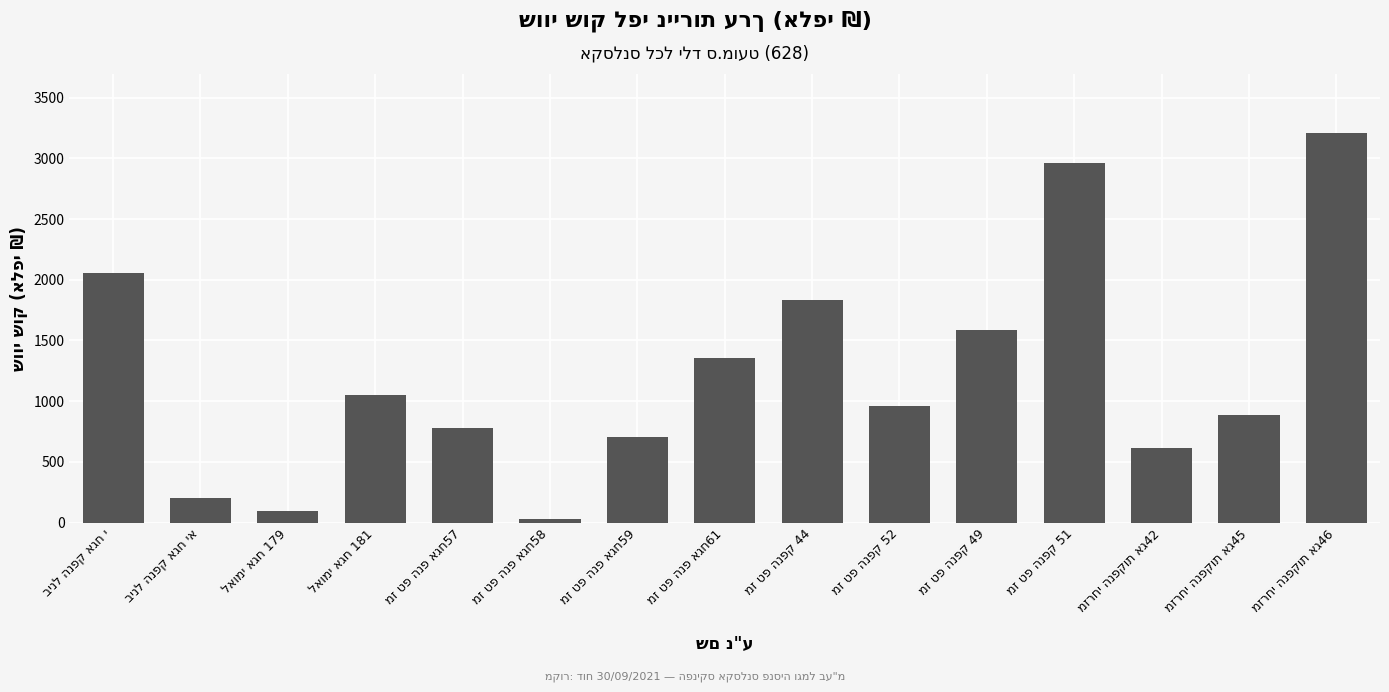

Does the chart contain any negative values?

No